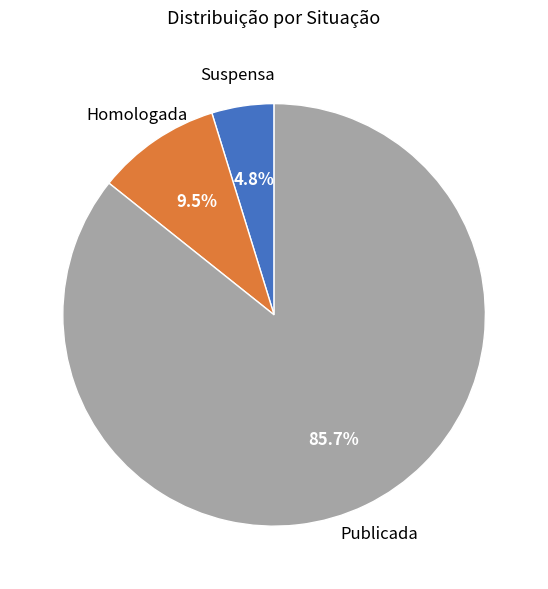

Does any single category account for the majority?

Yes